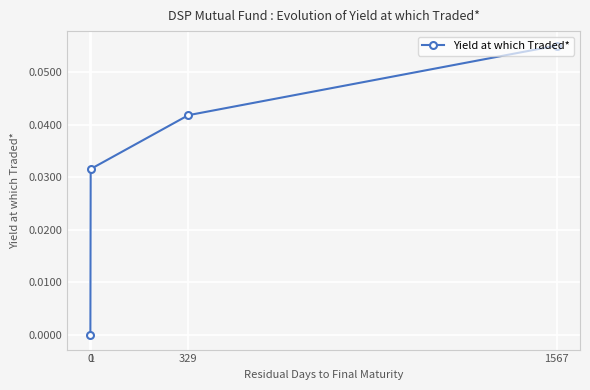

Reading left to right, what are all the values shown in this chart?

0=0.0	1=0.0	329=0.0	1567=0.1